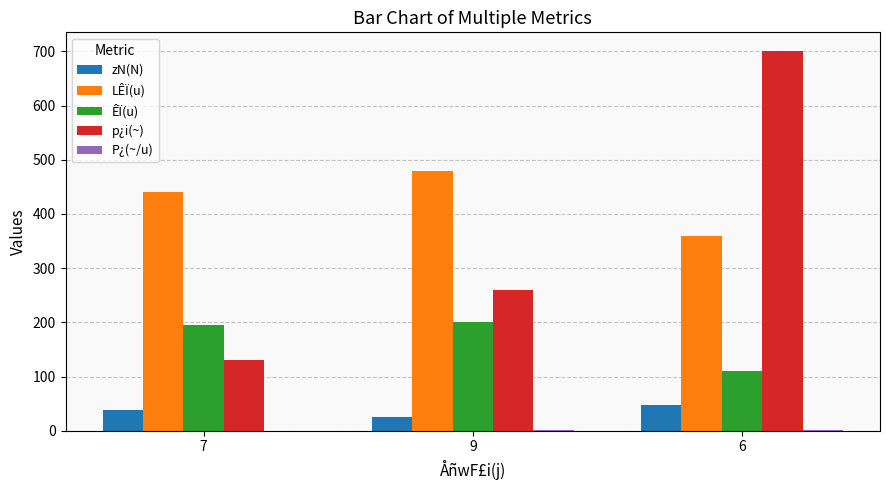

Count the number of data series in this chart.

5